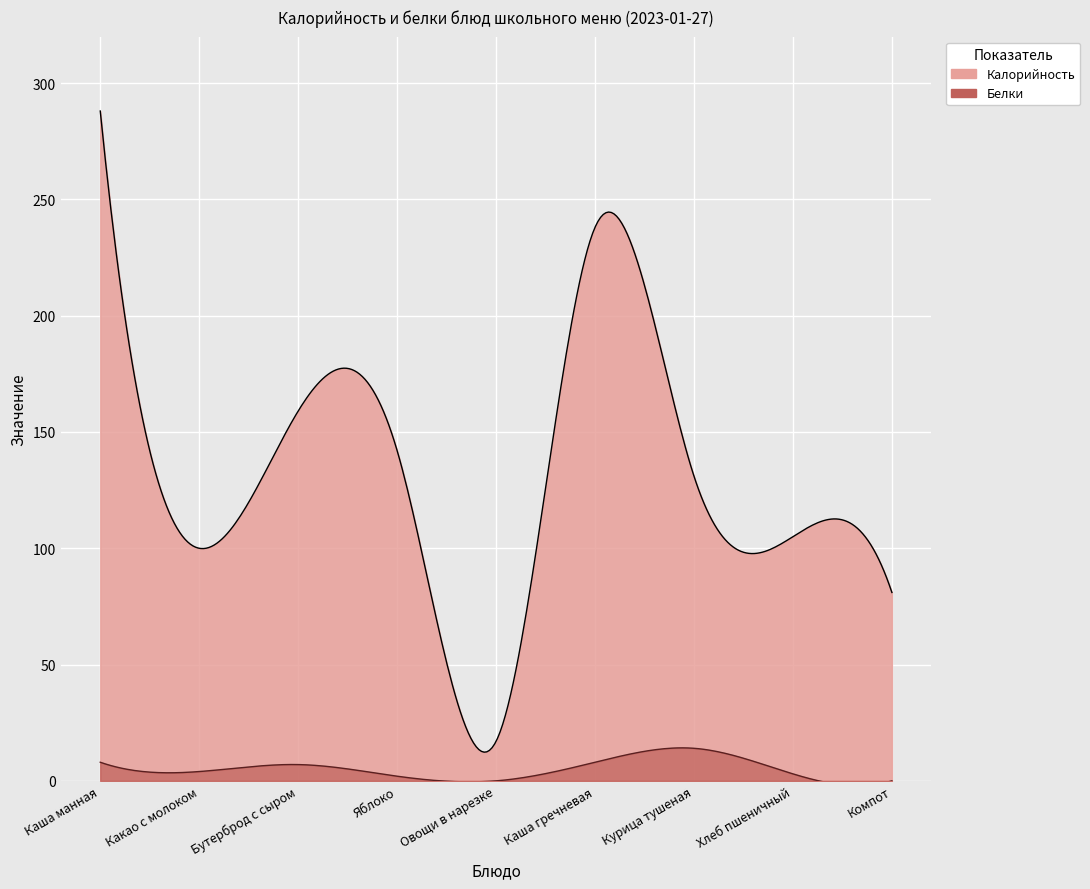

Rank the categories by Белки value from highest to lowest.

Курица тушеная, Каша манная, Каша гречневая, Бутерброд с сыром, Какао с молоком, Хлеб пшеничный, Яблоко, Овощи в нарезке, Компот